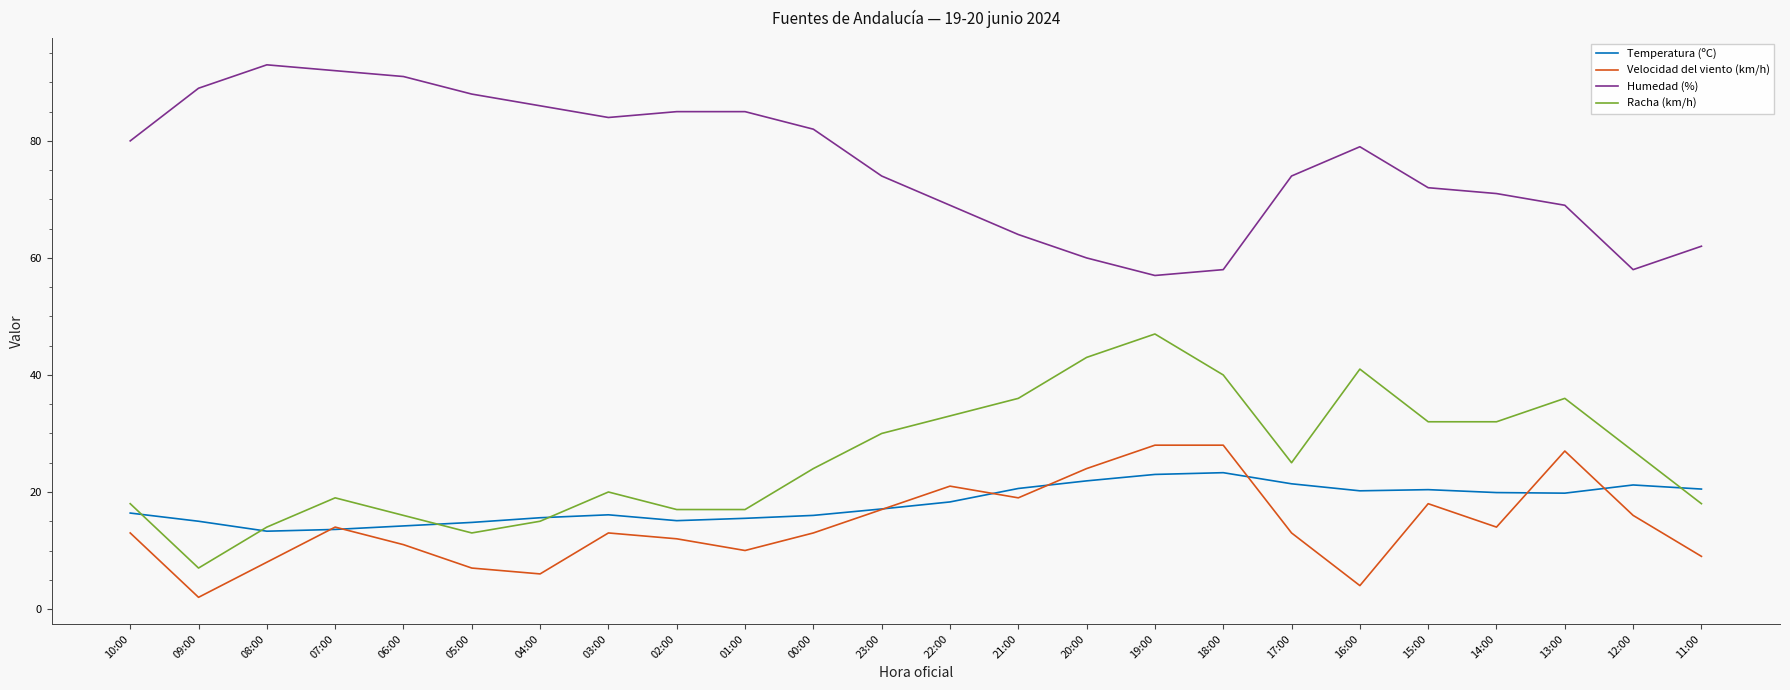

What is the difference between the highest and lowest values at 03:00?

71.0